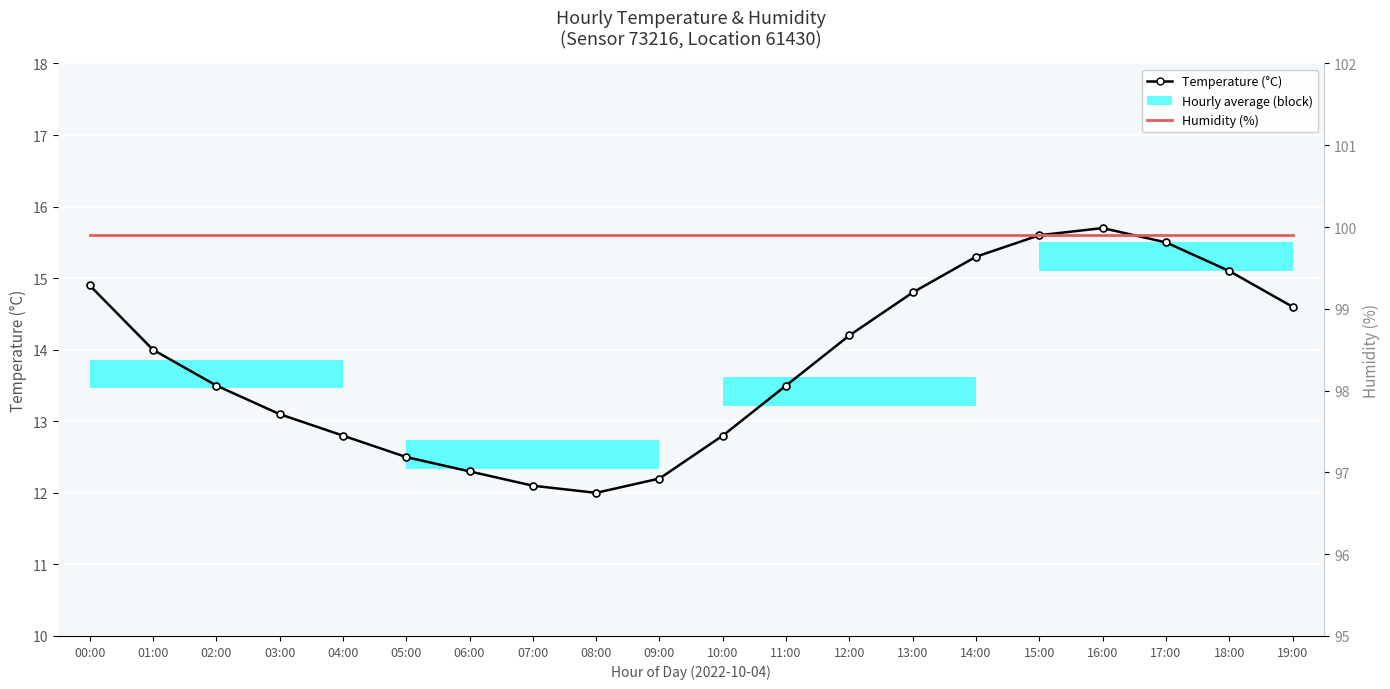

Is the value of Temperature (°C) at 10:00 greater than the value of Humidity (%) at 14:00?

No